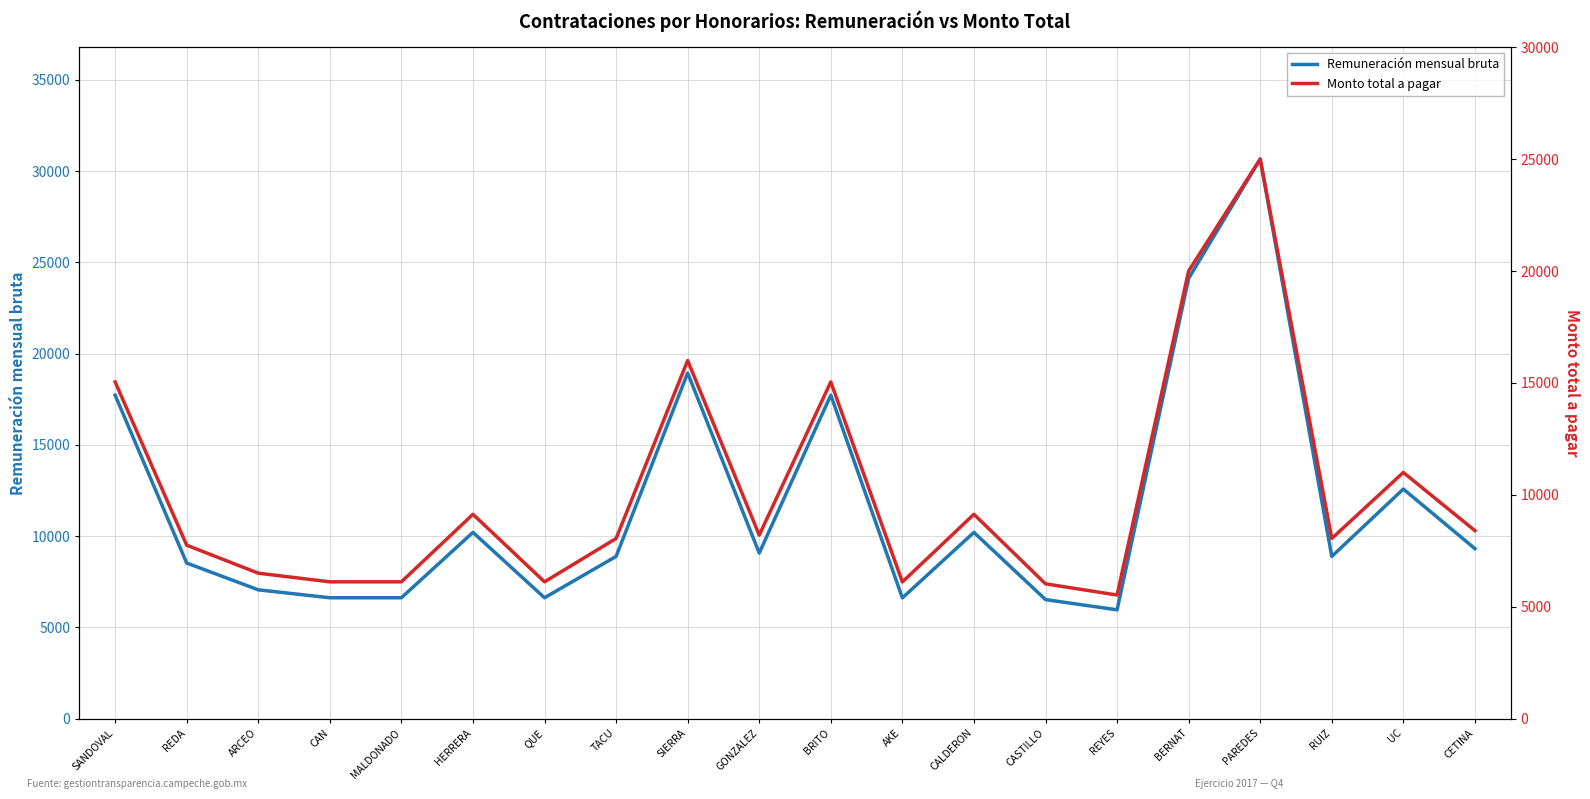

At which category is the sum across all series the highest?

PAREDES